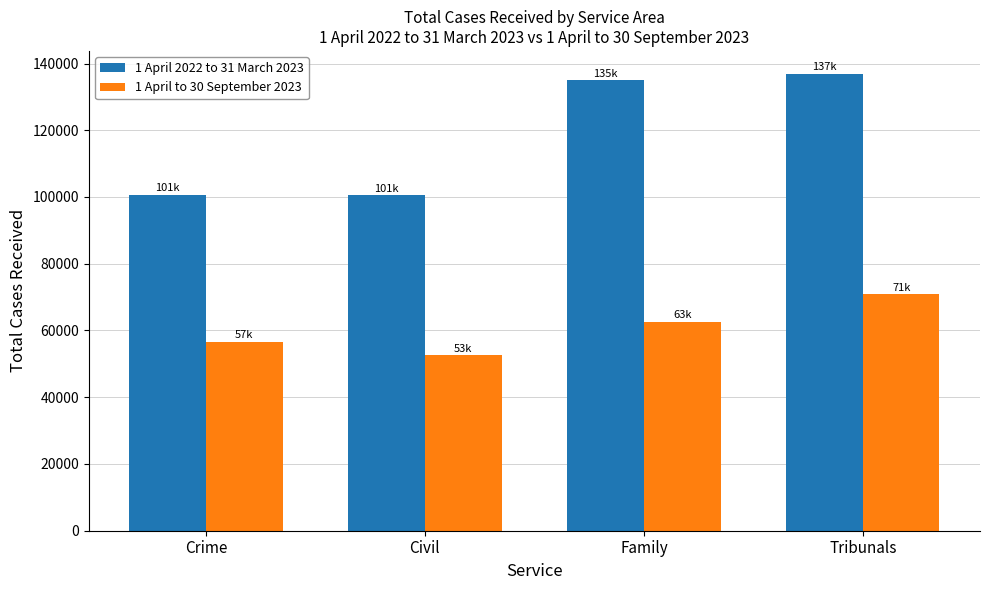

Count the number of categories in the chart.

4